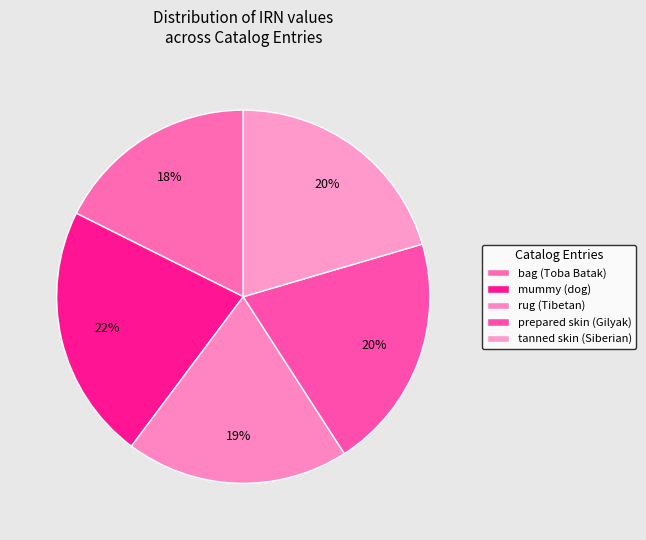

How many segments does this pie chart have?

5